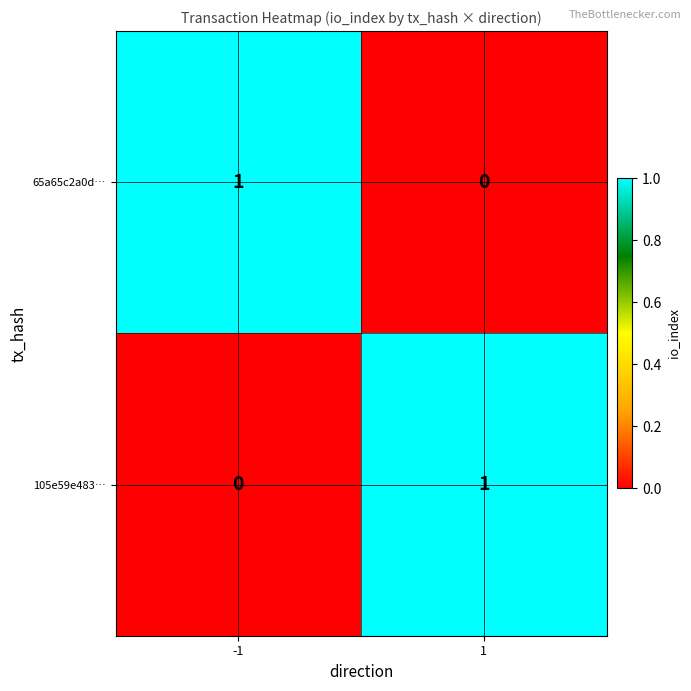

Rank the series at 1 from lowest to highest value.

65a65c2a0d…, 105e59e483…